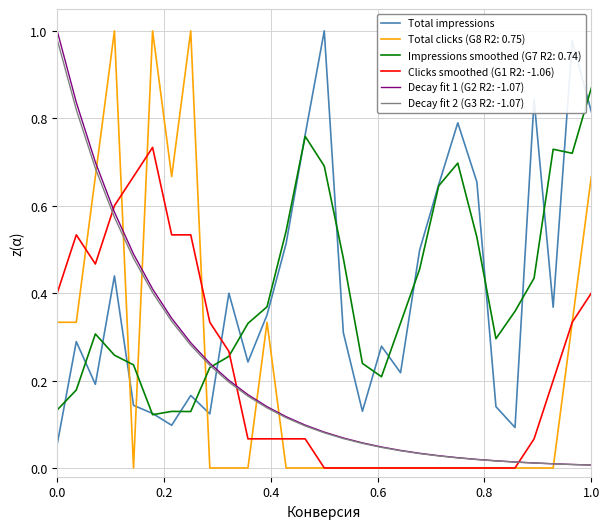

Which series ends up on top after the final intersection of Total impressions and Decay fit 1 (G2 R2: -1.07)?

Total impressions